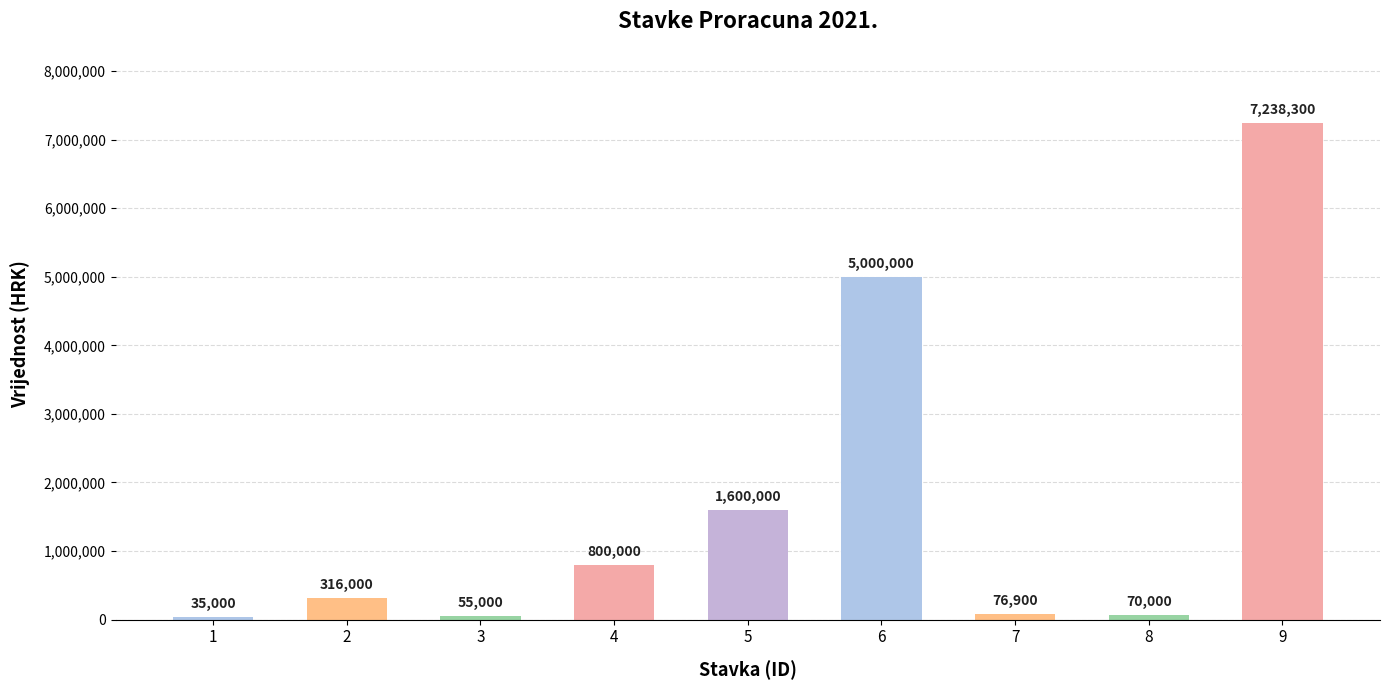

List the labels in order of value, largest first.

9, 6, 5, 4, 2, 7, 8, 3, 1